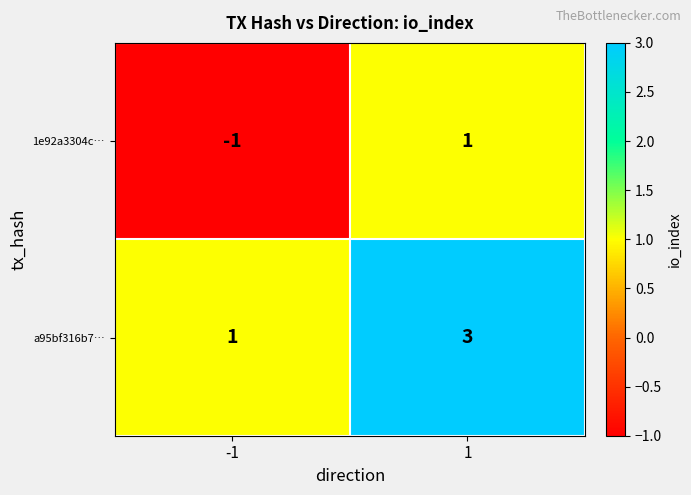

What is the spread (max minus min) of values at -1?

2